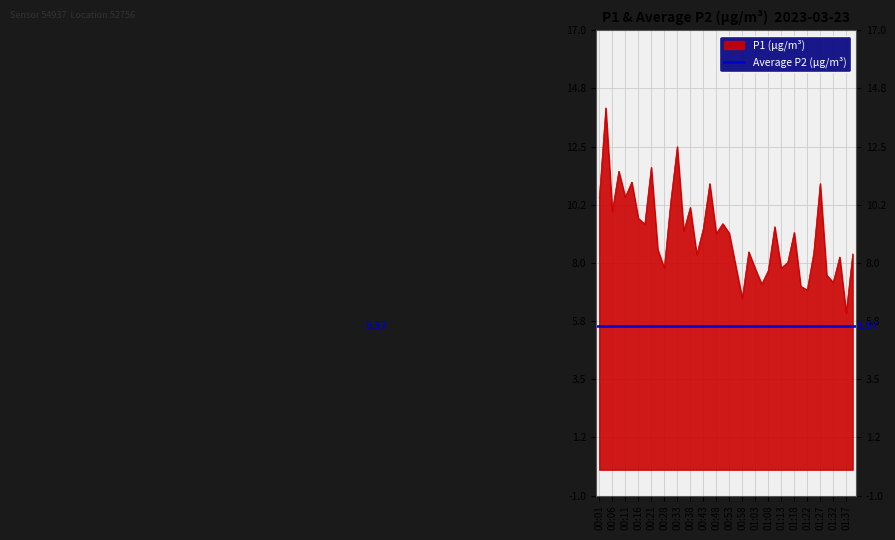

What is the label of the 23rd point from the left?

00:58